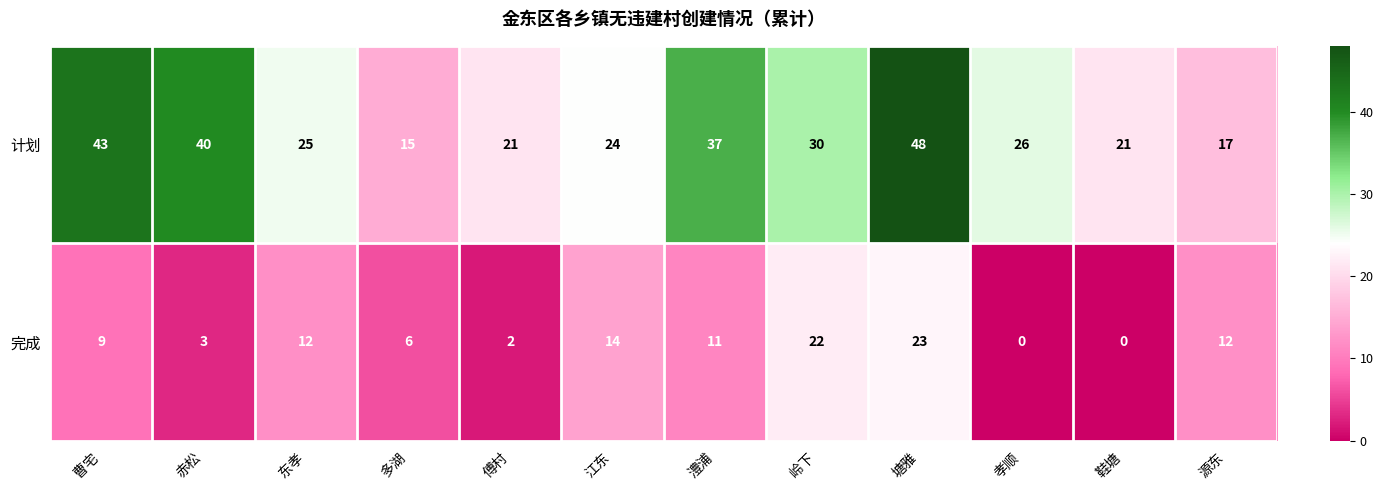

Is it true that 完成 equals 20 at 东孝?

False